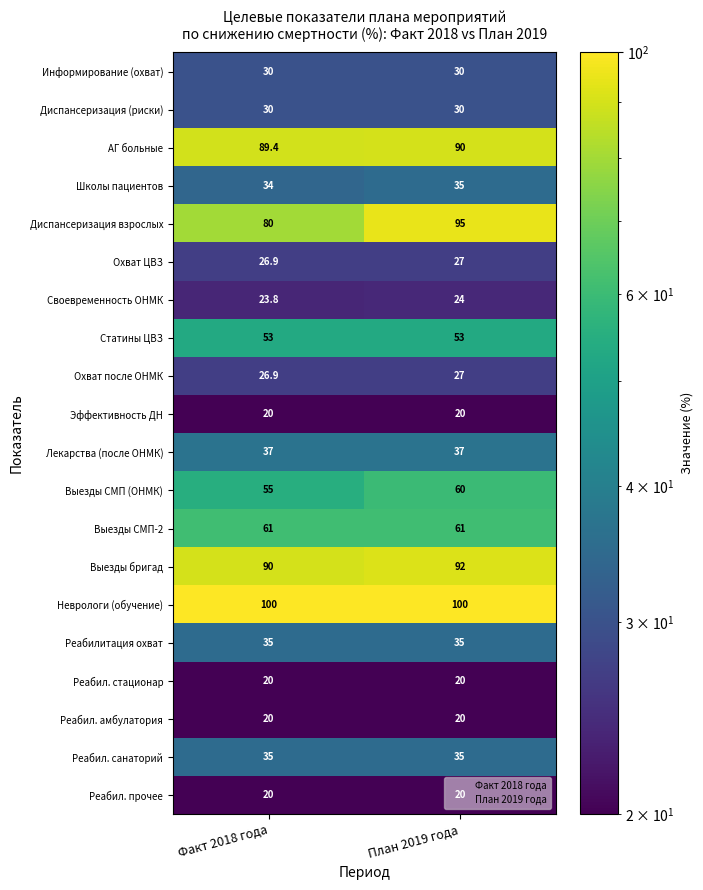

What is the greatest value displayed?

100.0